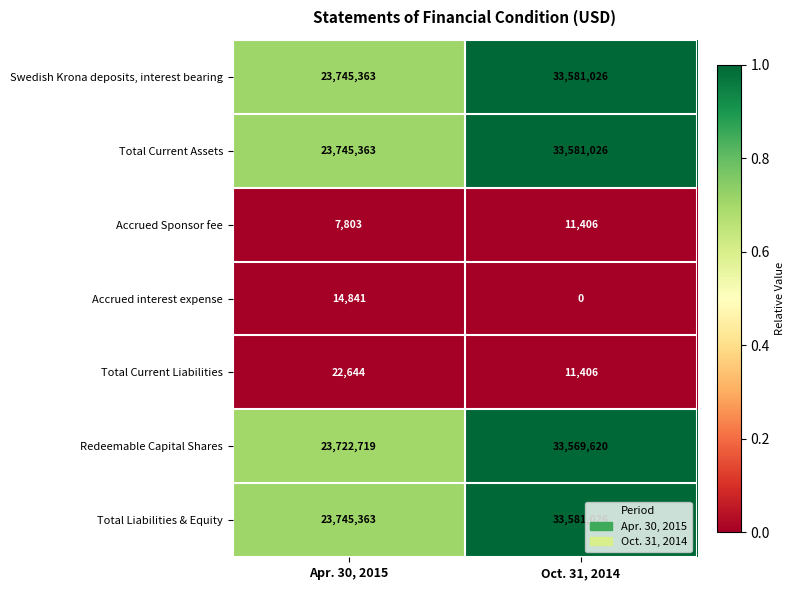

Which series has the largest range (max minus min)?

Redeemable Capital Shares